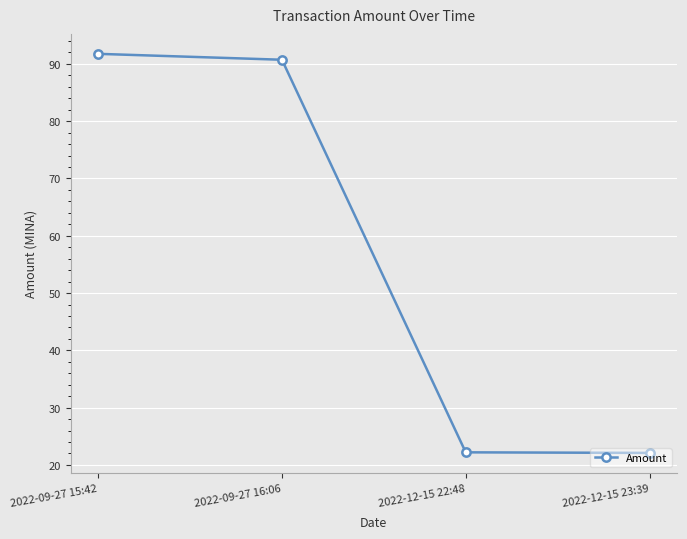

What is the difference between the second highest and second lowest values?

68.5